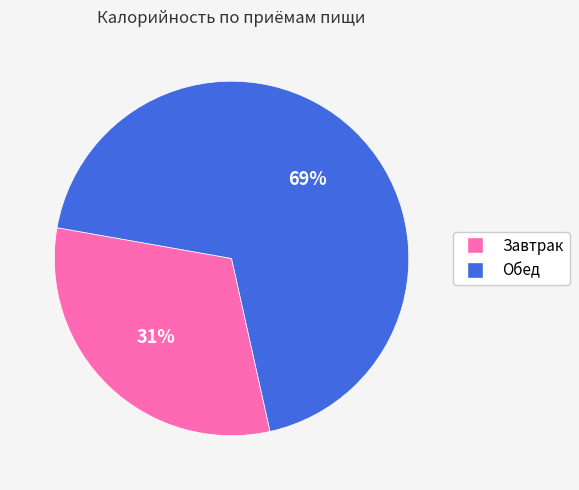

Approximately how many times larger is the value at Обед compared to Завтрак?

2.2